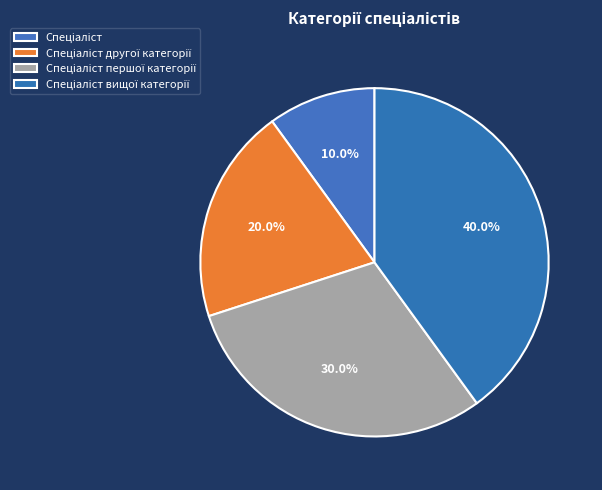

True or false: Спеціаліст вищої категорії accounts for 26% of the total.

False